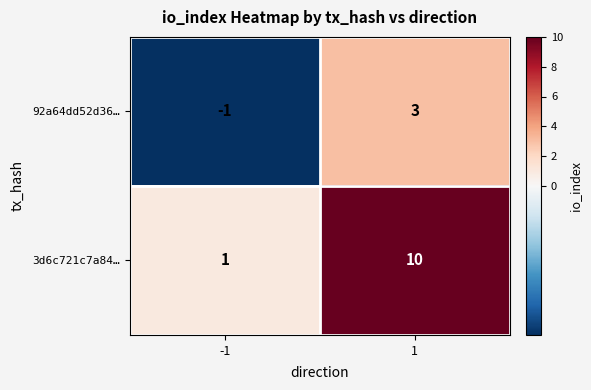

The value of 3d6c721c7a84… at 1 is 10. True or false?

True